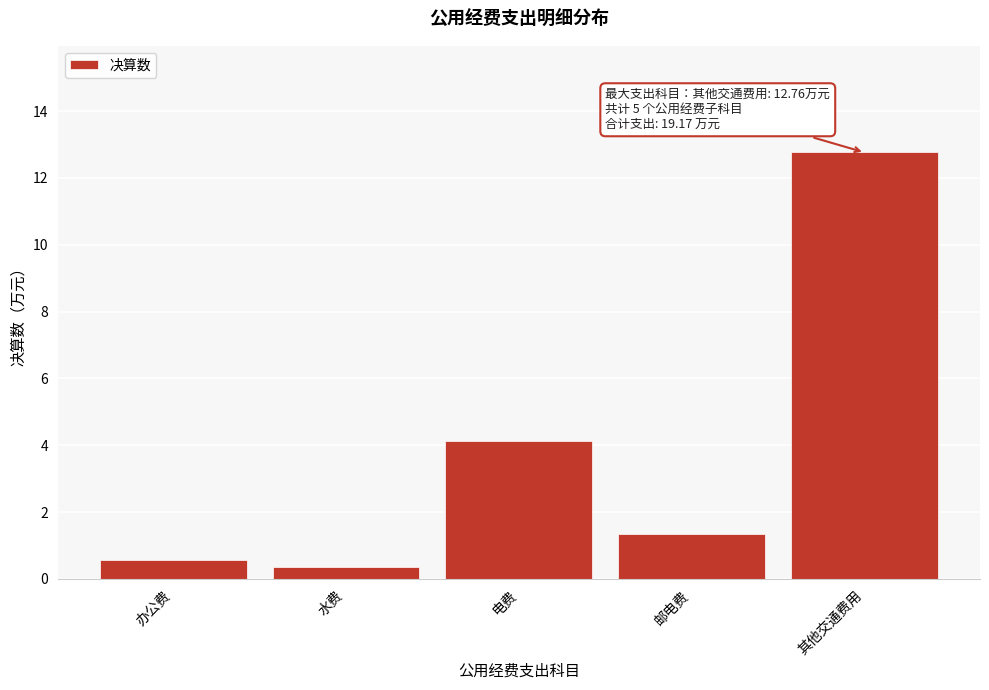

Reading left to right, extract all data points from this chart.

办公费=0.6	水费=0.4	电费=4.1	邮电费=1.3	其他交通费用=12.8